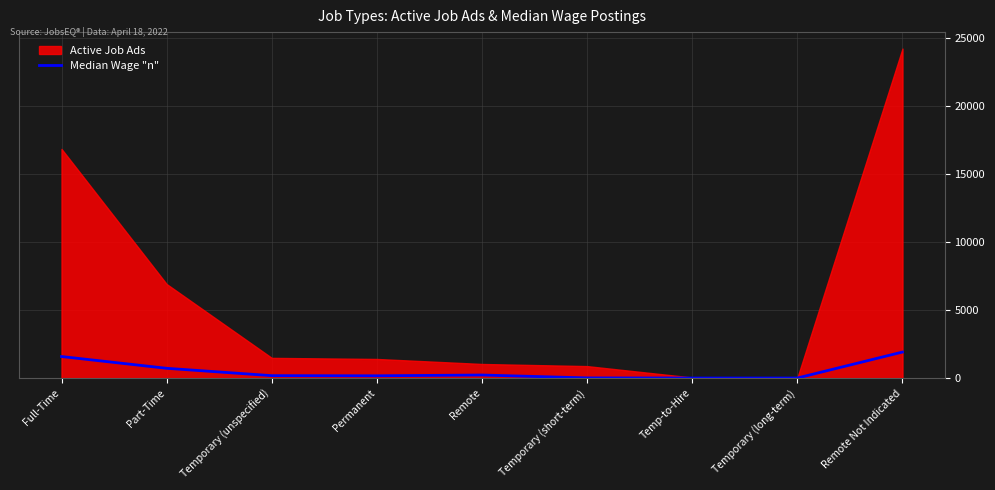

What is the smallest value displayed?

3